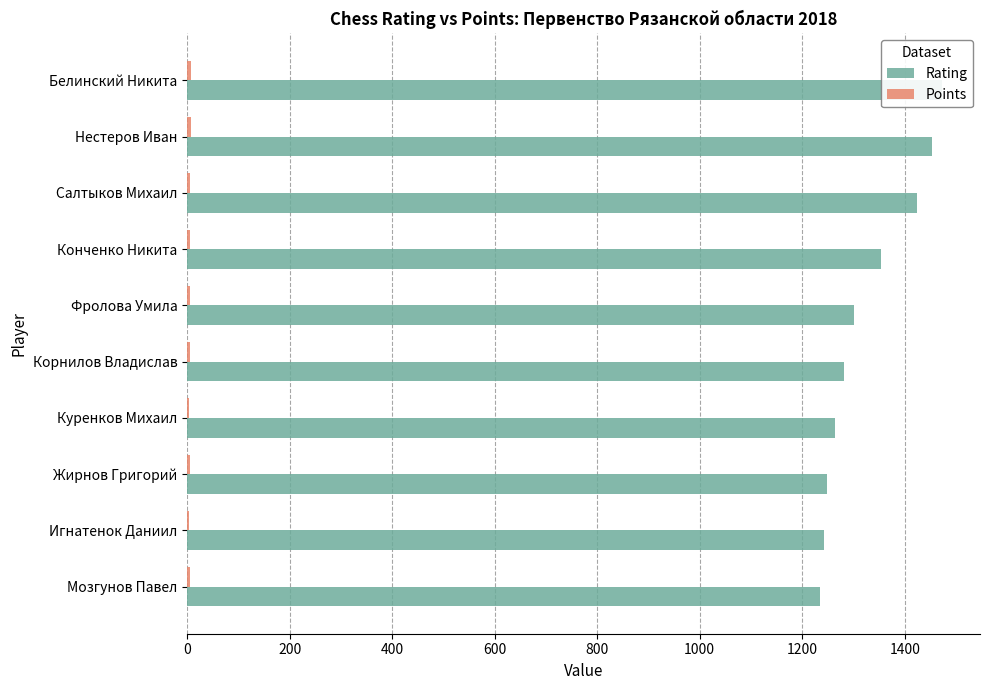

Read the Points value at Салтыков Михаил.

6.0